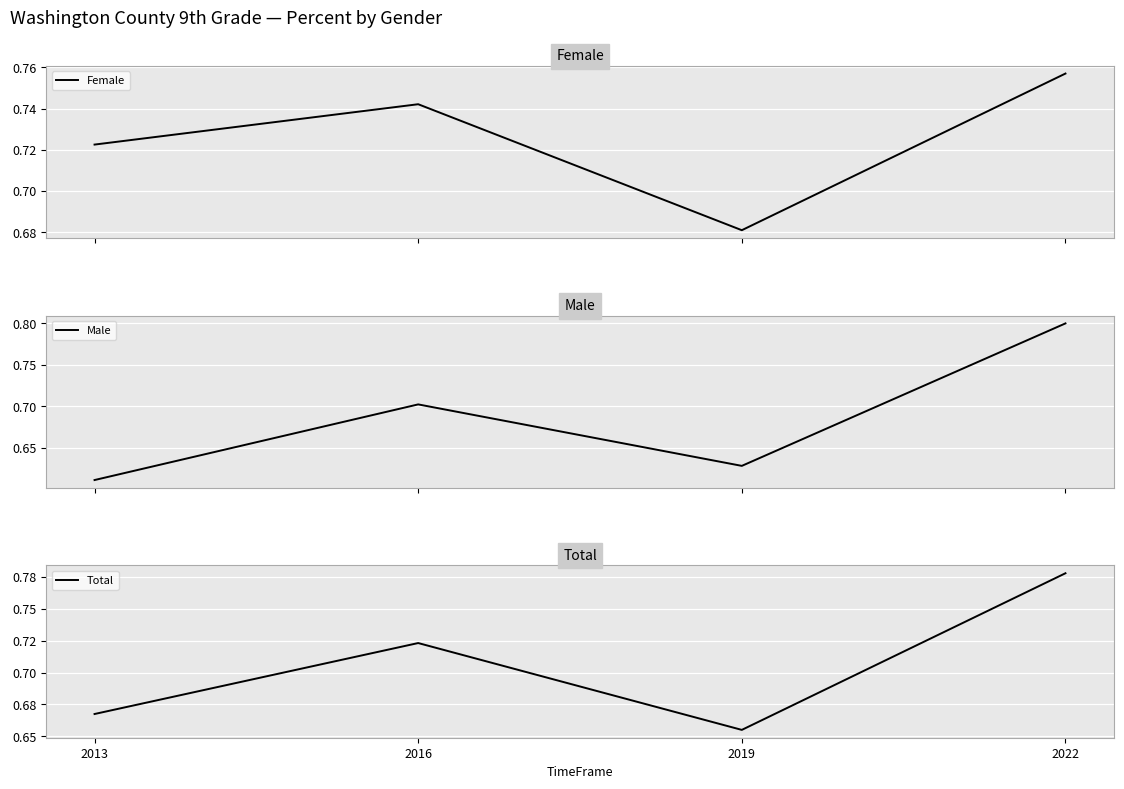

What is the spread (max minus min) of values at 2019?

0.1